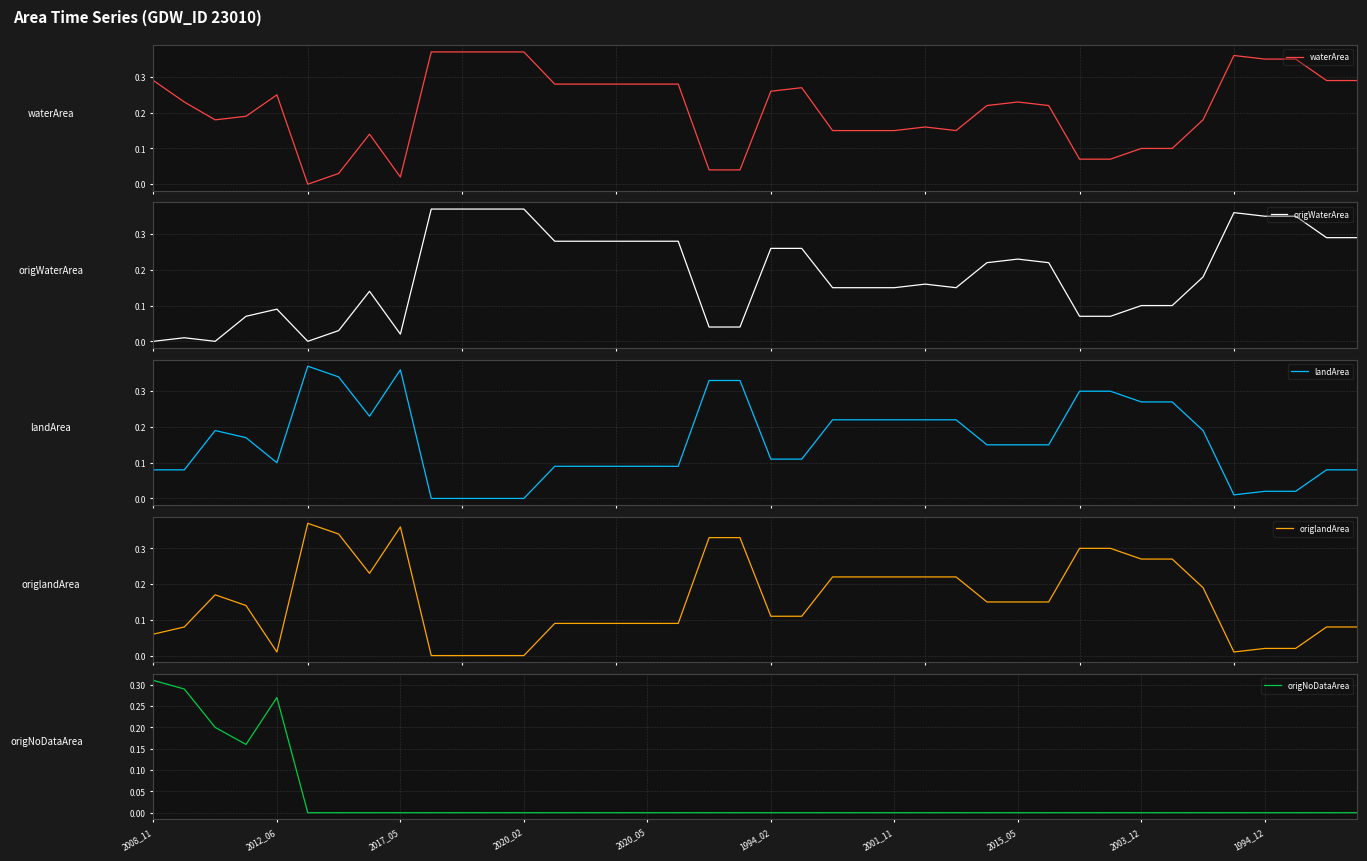

Between 17 and 28, which series saw the biggest shift?

landArea